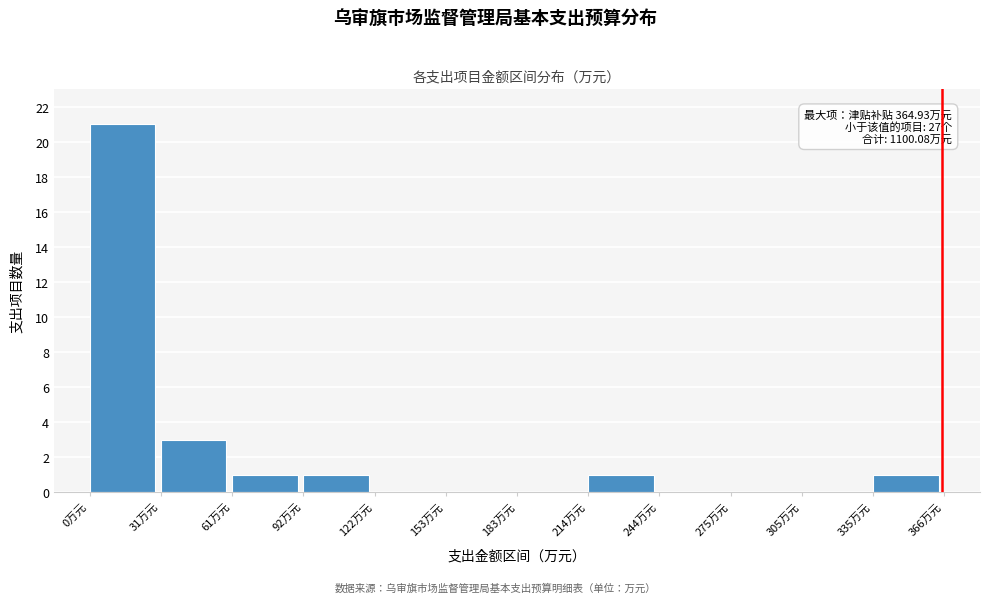

Which range on the x-axis has the tallest bar?

0 to 30